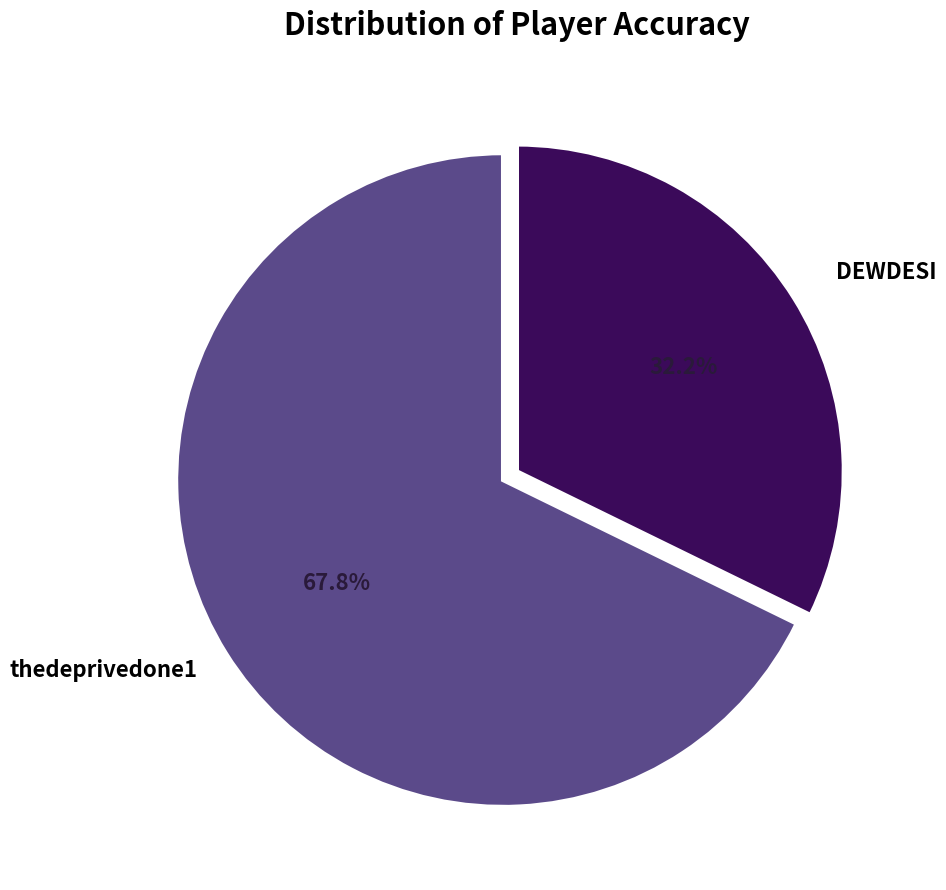

Is there a majority slice in this chart?

Yes